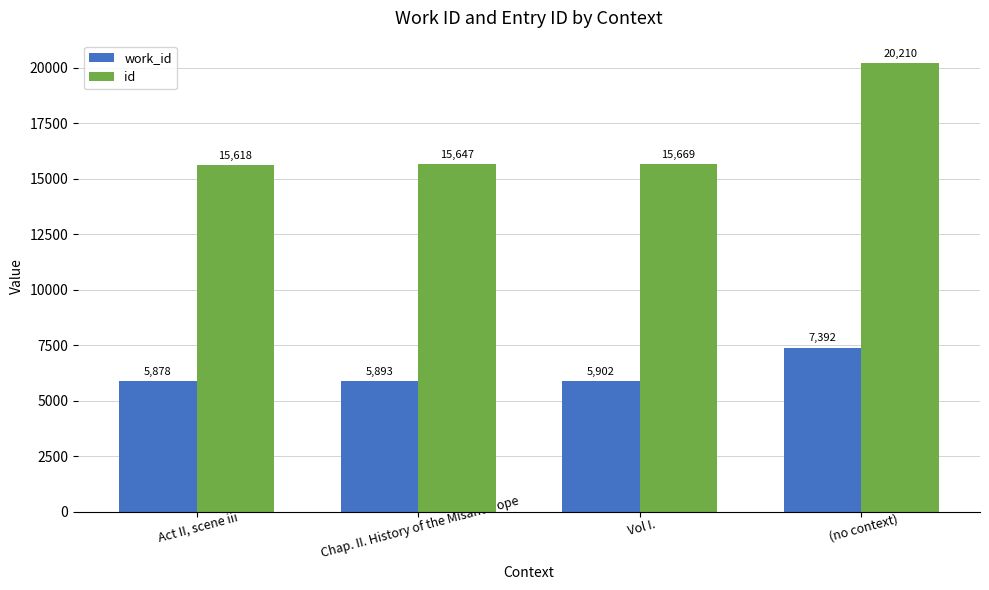

Rank the series by their maximum value, from lowest to highest.

work_id, id